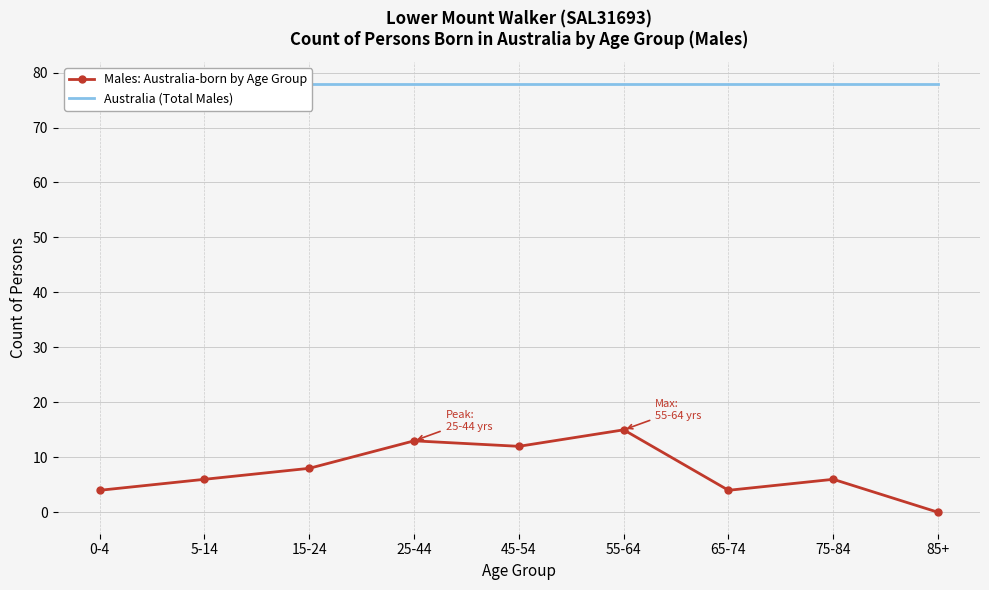

How many lines are shown in the chart?

2